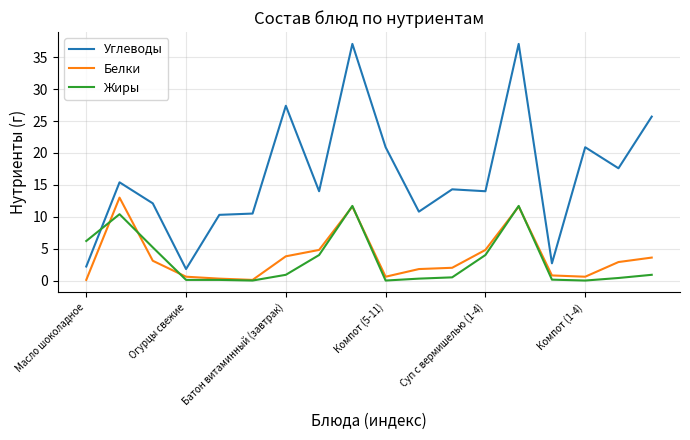

True or false: Белки has more than 0 points higher than both neighbors.

True